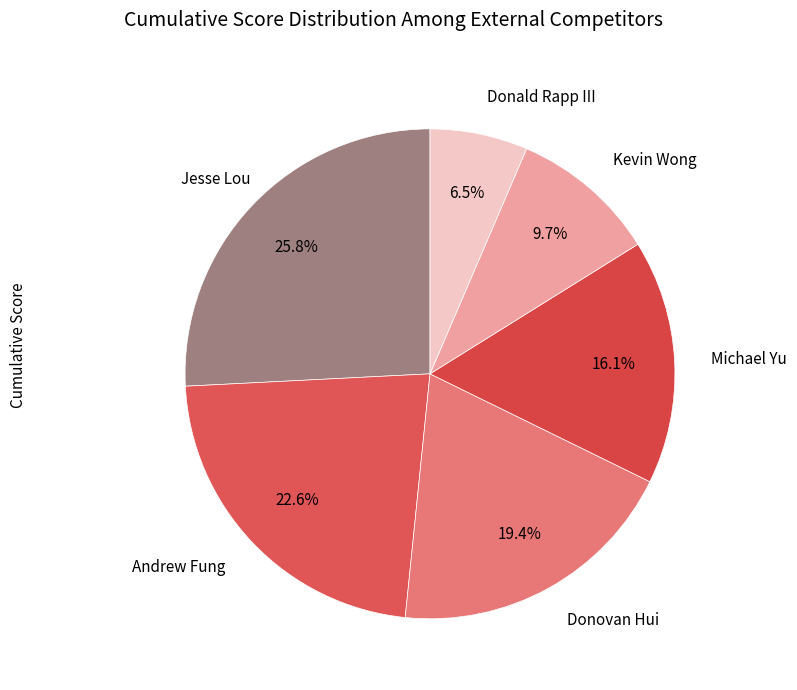

True or false: Kevin Wong accounts for 22% of the total.

False